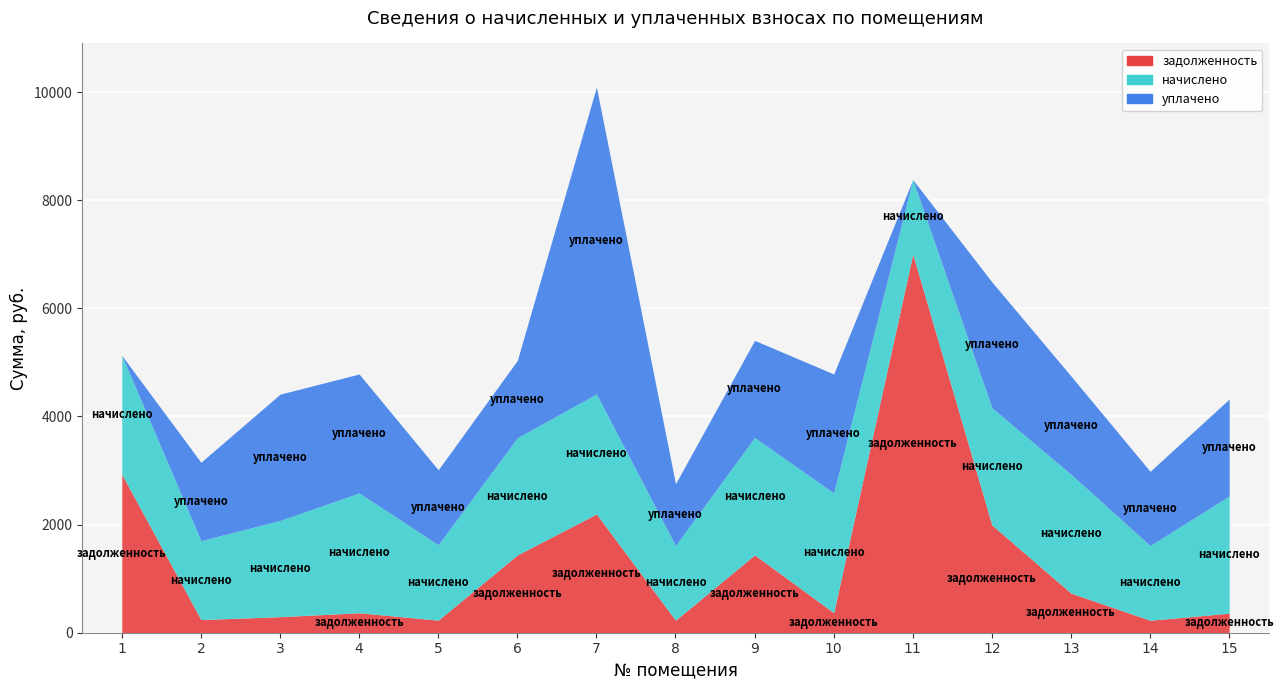

Where do начислено and уплачено first cross each other?

2 and 3